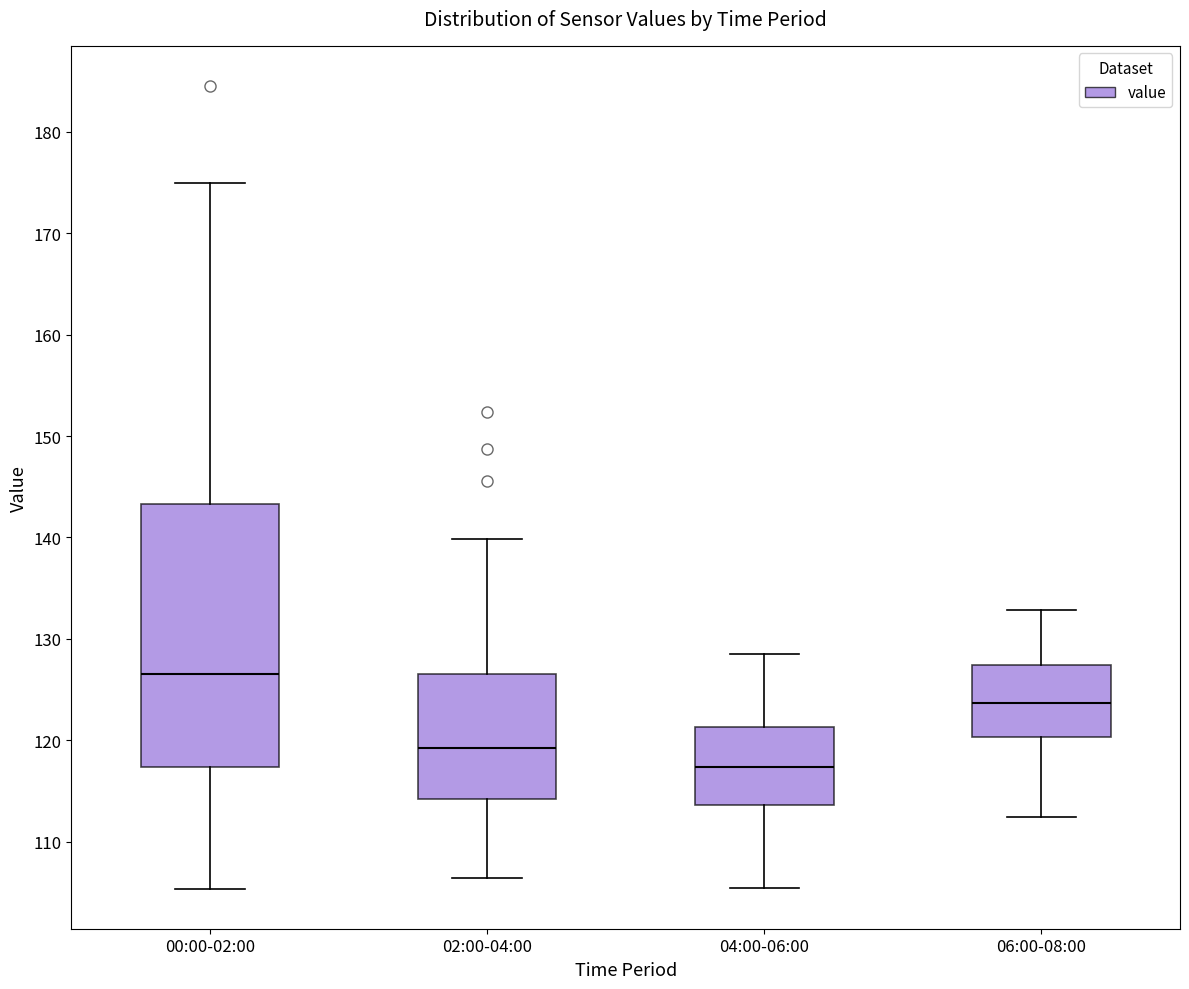

Where is the lower edge of the box for 02:00-04:00 on the y-axis? The values are not printed on the chart, so give them approximately, as read against the axis.

114